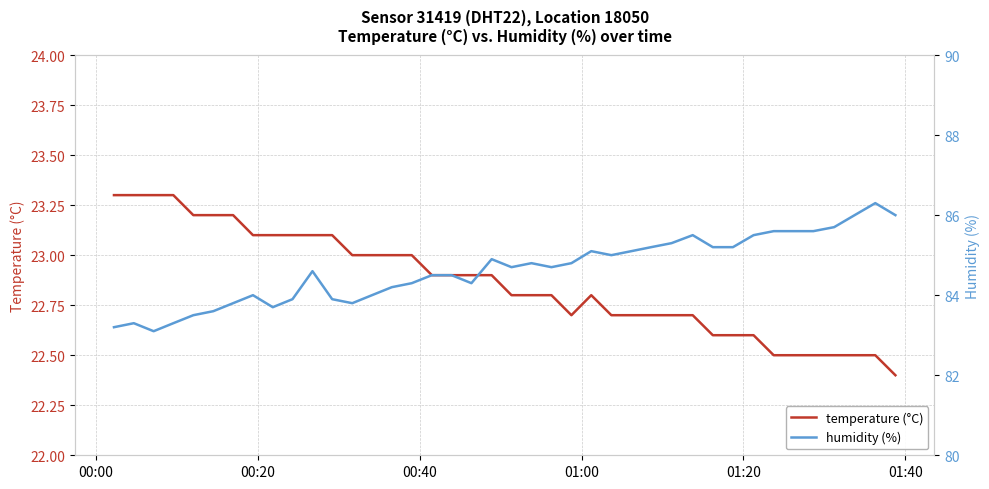

What is the value of the temperature (°C) point at the 40th from the left?

22.4